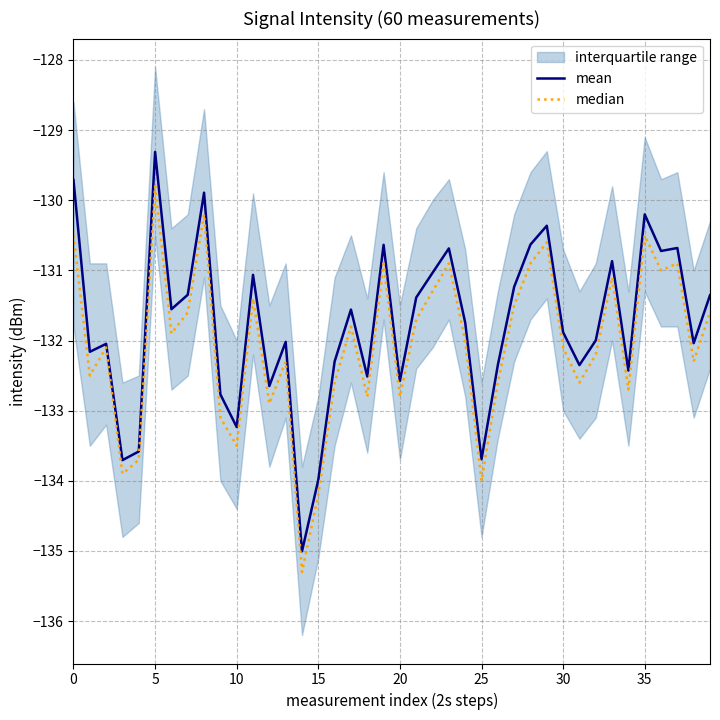

Which series changed the most between 26 and 30?

median